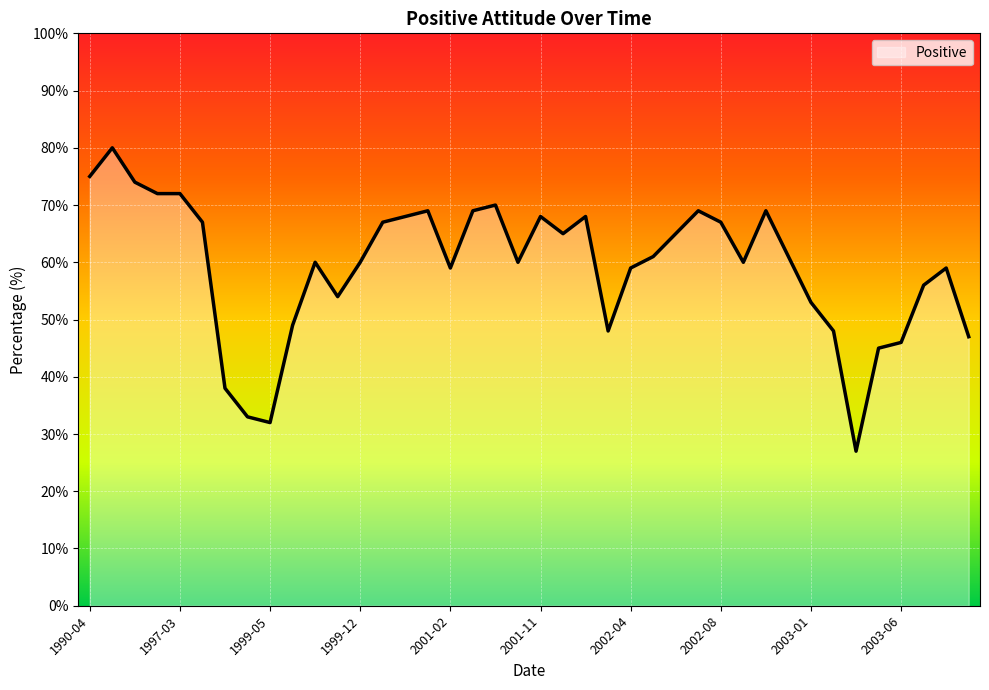

Reading left to right, extract all data points from this chart.

75	80	74	72	72	67	38	33	32	49	60	54	60	67	68	69	59	69	70	60	68	65	68	48	59	61	65	69	67	60	69	61	53	48	27	45	46	56	59	47